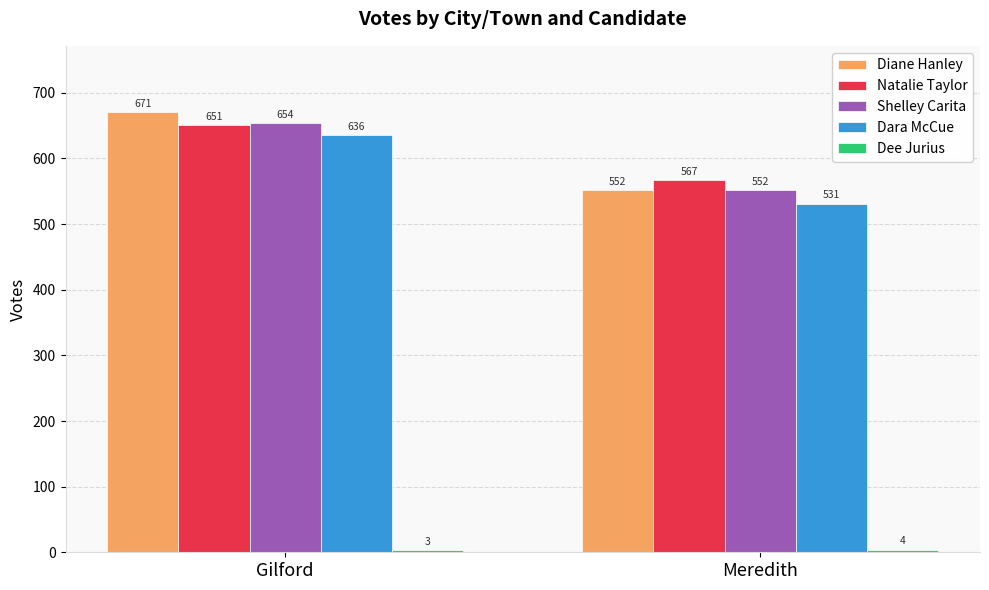

The value of Shelley Carita at Gilford is 654. True or false?

True